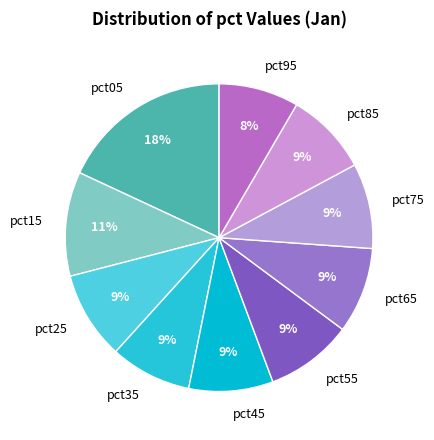

How many slices are in this pie chart?

10